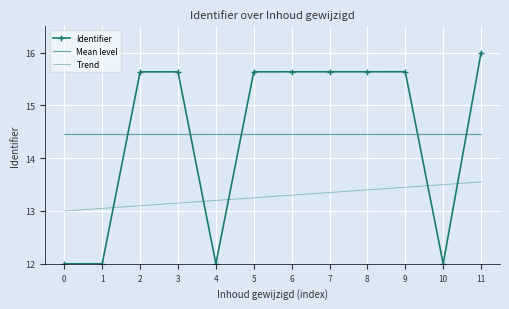

What is the approximate value of Trend at 6?

13.3